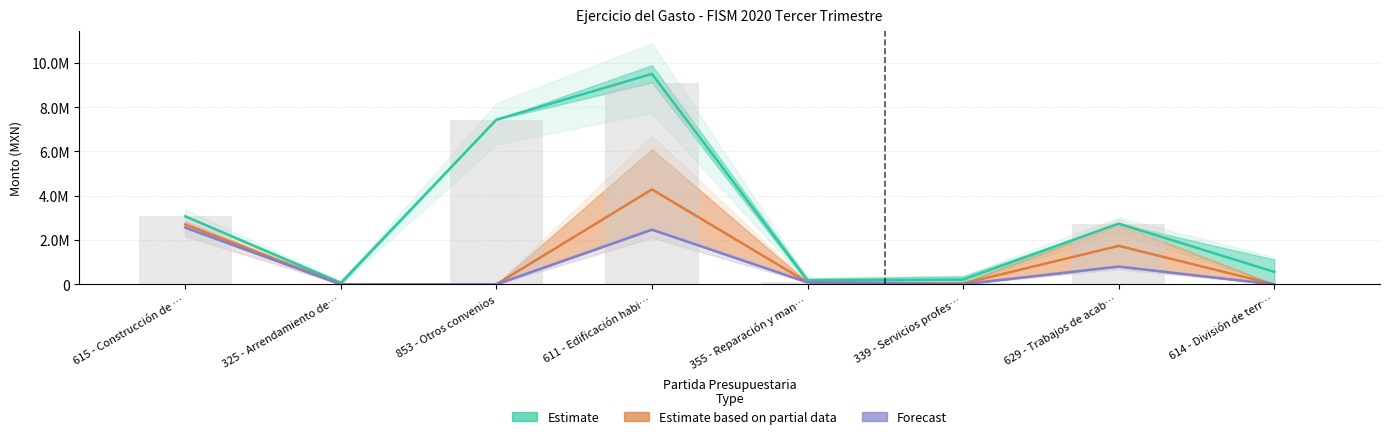

How many data points does each series have?

8